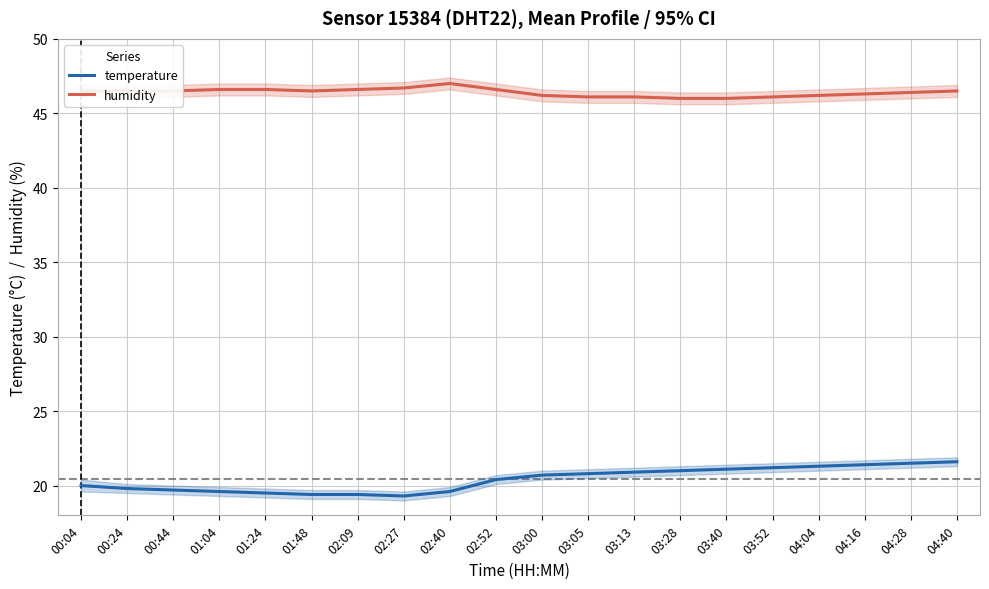

What are all the series names shown in the legend?

temperature, humidity